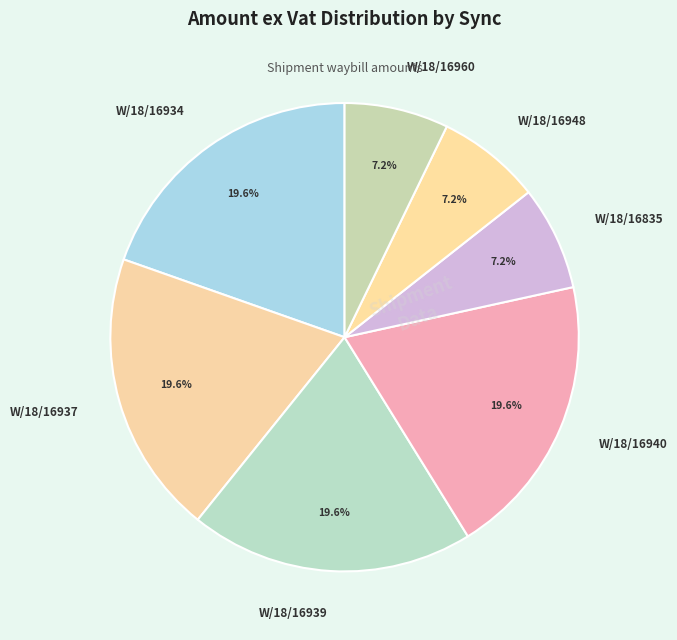

Is the sum of W/18/16960 and W/18/16940 greater than half?

No